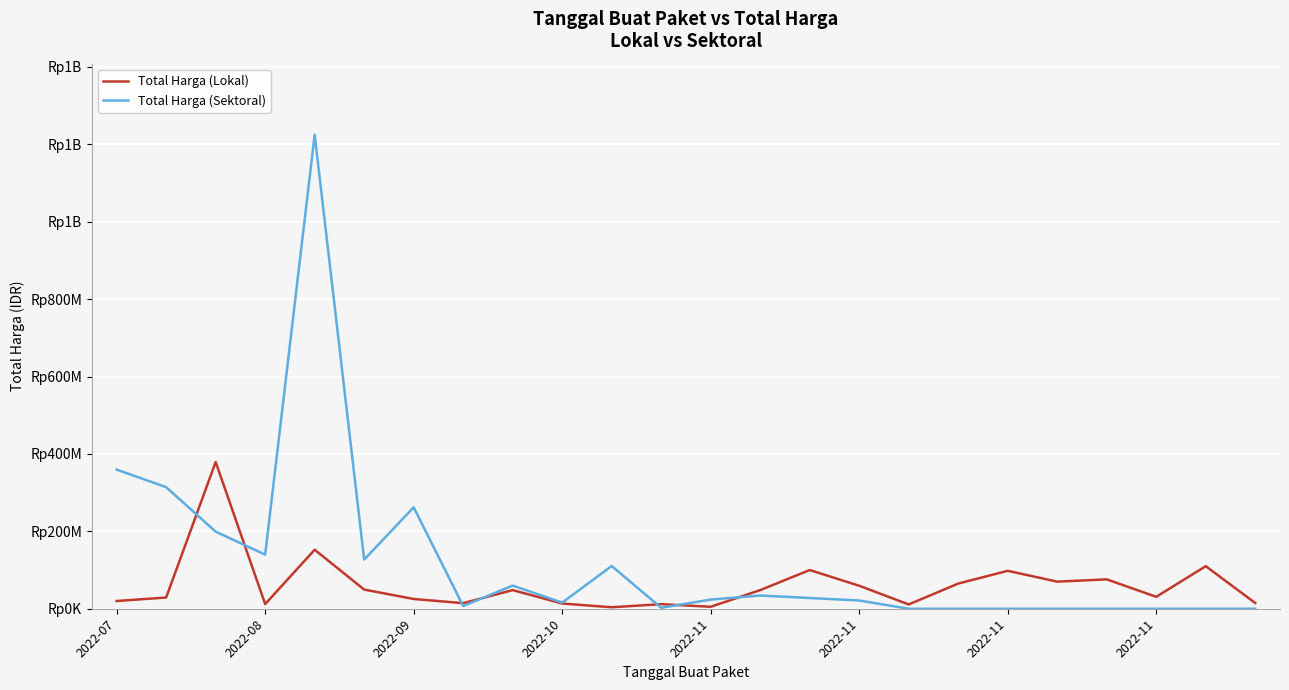

What are all the series names shown in the legend?

Total Harga (Lokal), Total Harga (Sektoral)